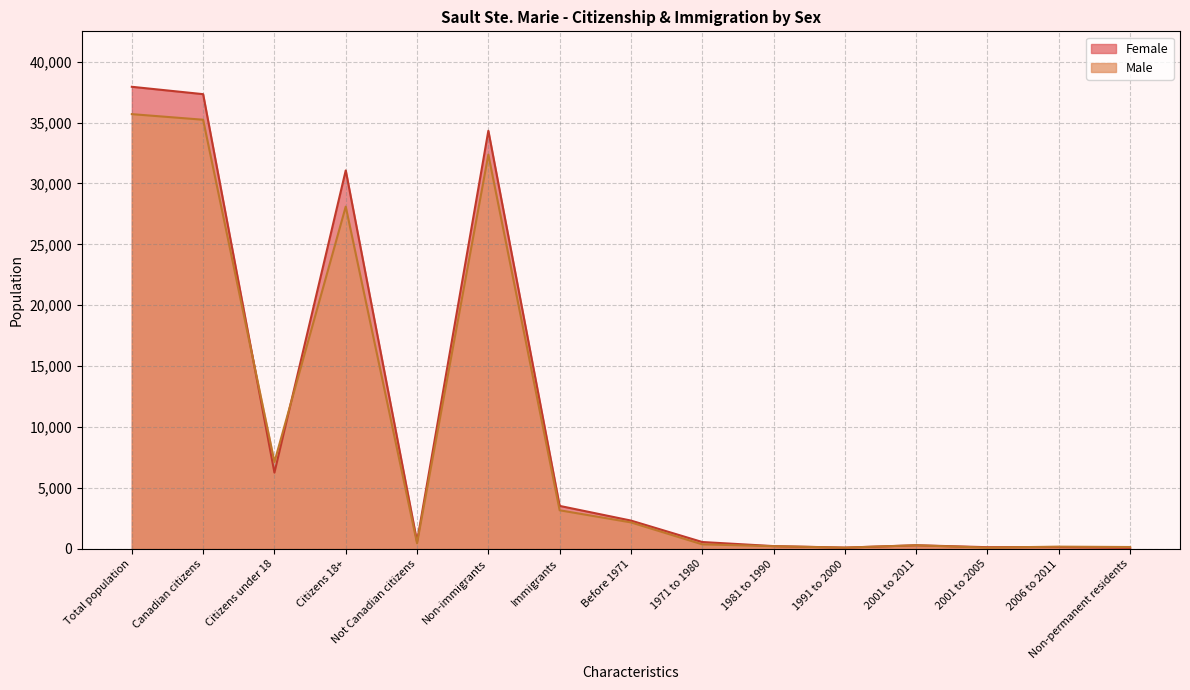

What is the value of the Female point at the 10th from the left?

230